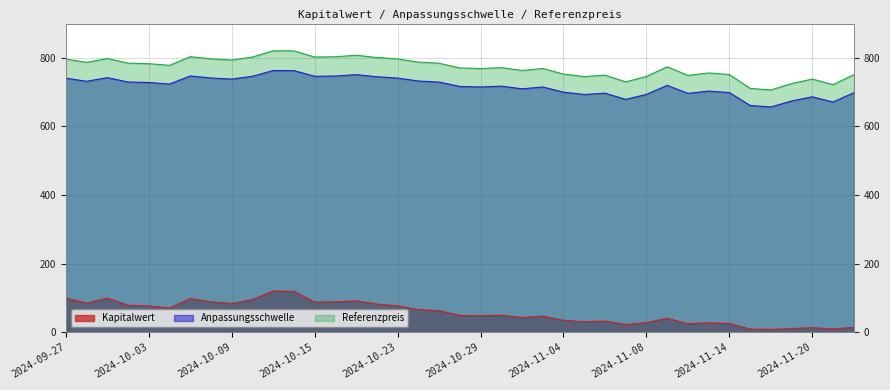

How many lines are shown in the chart?

3